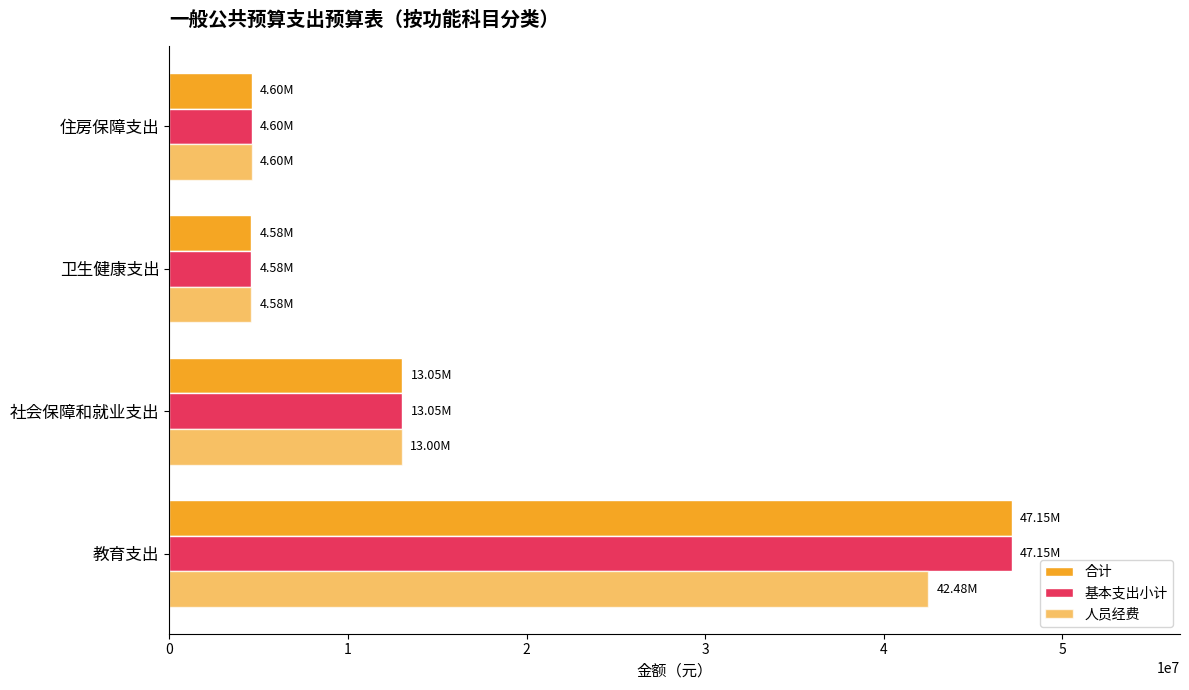

List the labels in order of 合计 value, largest first.

教育支出, 社会保障和就业支出, 住房保障支出, 卫生健康支出